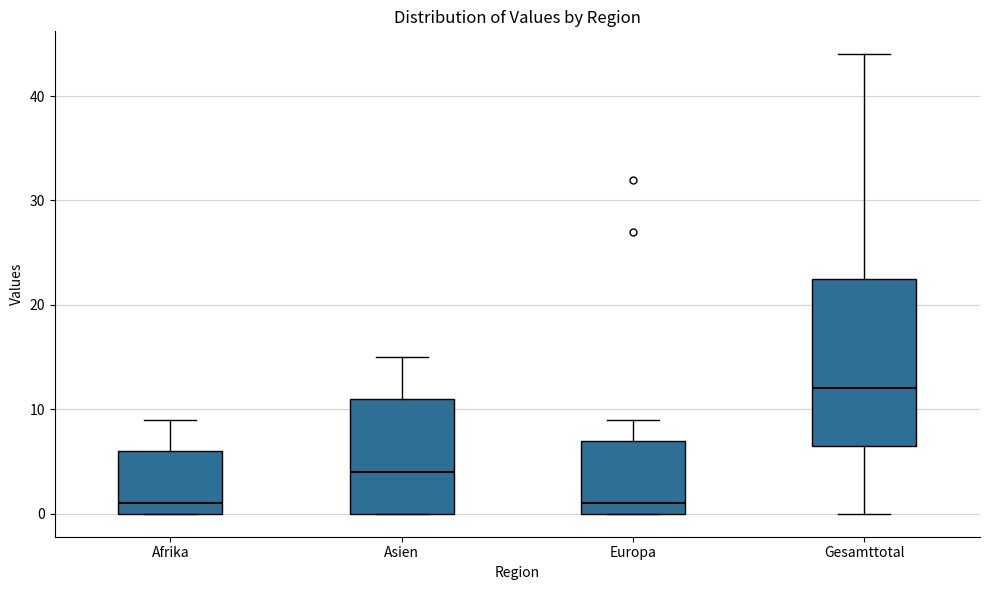

Which box is the tallest, from its lower edge to its upper edge?

Gesamttotal